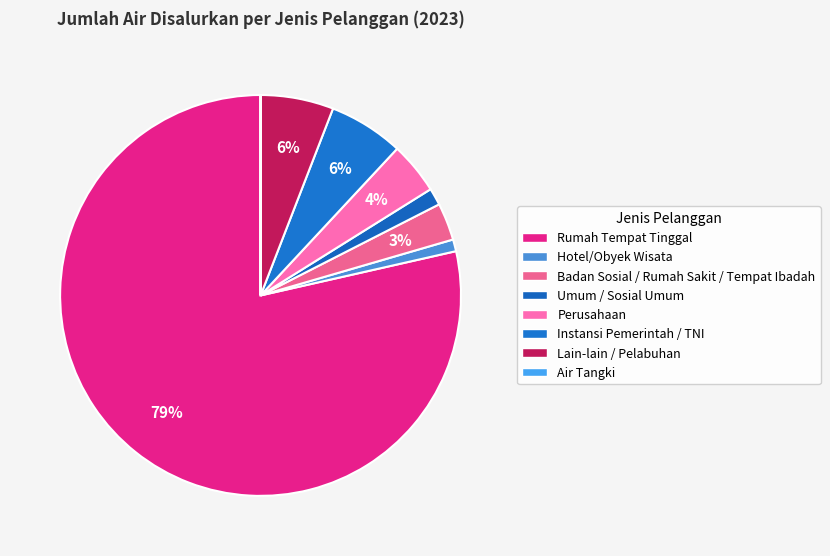

Which has a higher value, Lain-lain / Pelabuhan or Rumah Tempat Tinggal?

Rumah Tempat Tinggal